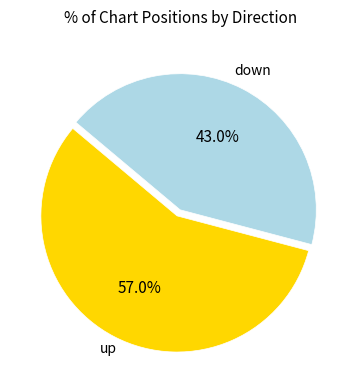

How many segments does this pie chart have?

2